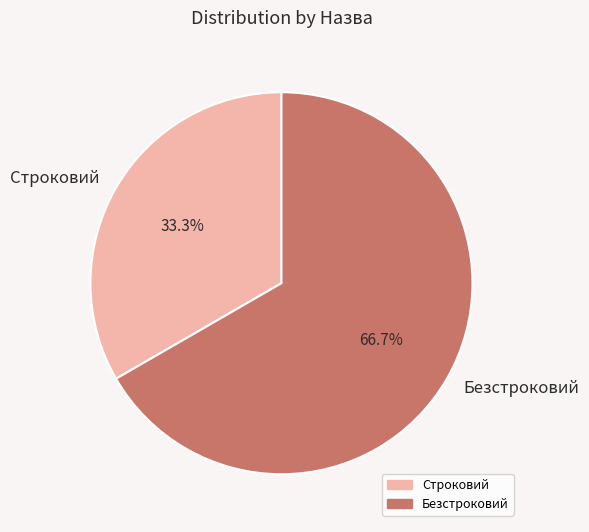

To the nearest percent, what percentage of the pie is Безстроковий?

67%